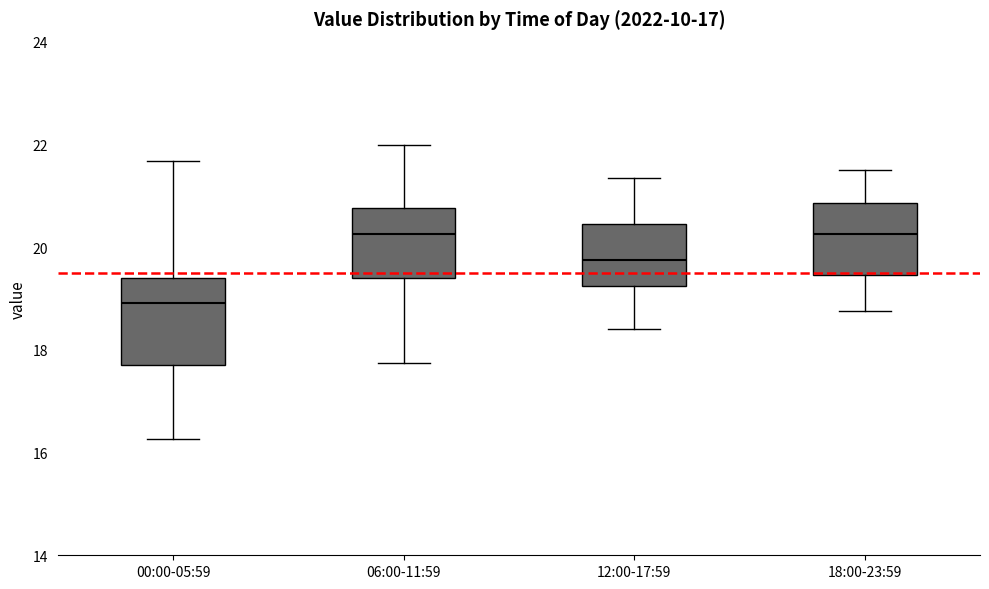

Reading left to right, read every box against the y-axis: the position of its median line, the range the box covers, and the ends of its whiskers. The values are not printed on the chart, so give them approximately, as read against the axis.

00:00-05:59: median 19.0, box 17.8 to 19.4, whiskers 16.2 to 21.6
06:00-11:59: median 20.2, box 19.4 to 20.8, whiskers 17.8 to 22.0
12:00-17:59: median 19.8, box 19.2 to 20.4, whiskers 18.4 to 21.4
18:00-23:59: median 20.2, box 19.4 to 20.8, whiskers 18.8 to 21.6